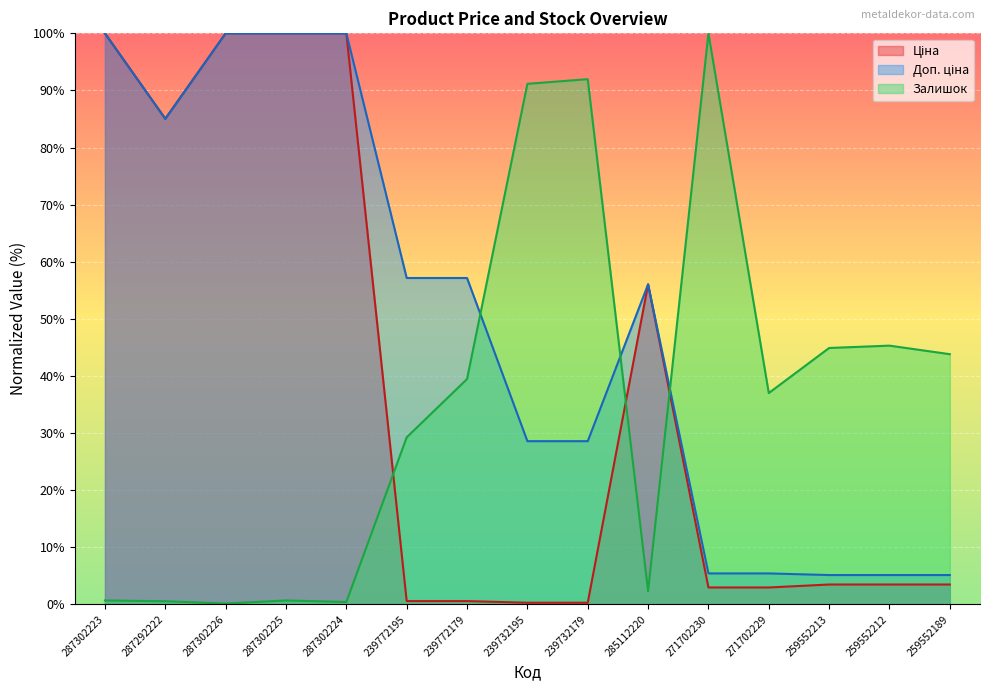

At which category is the sum across all series the highest?

287302223